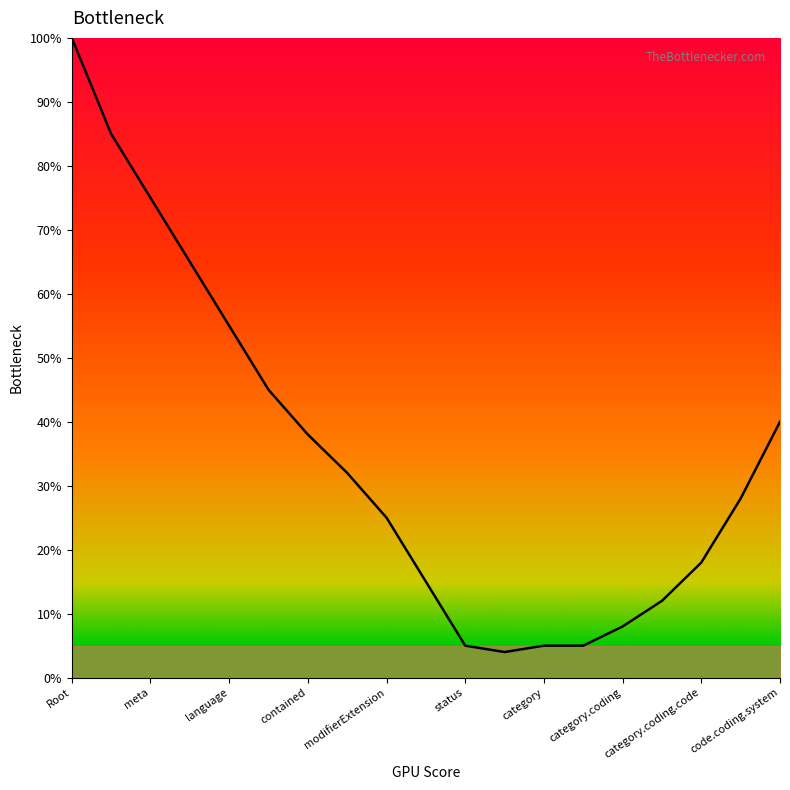

Does the chart display data point markers on the line(s)?

No